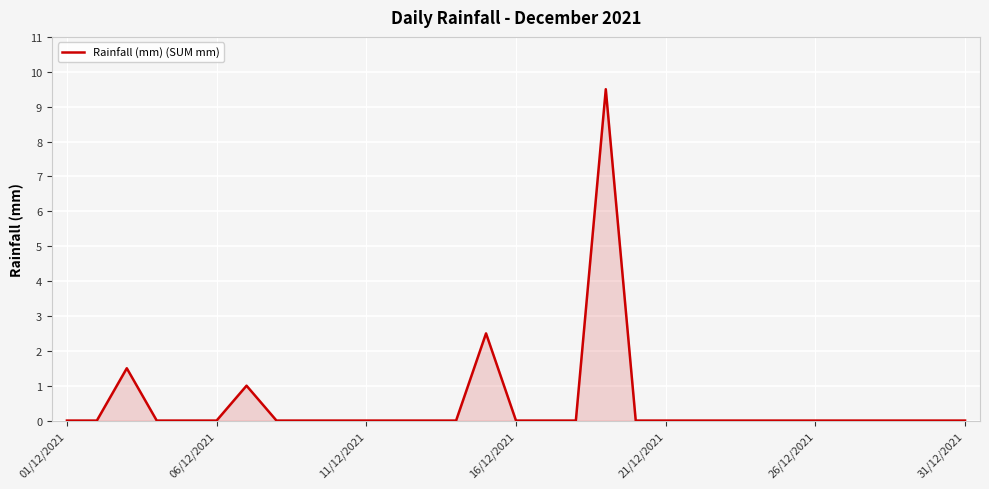

How many lines are shown in the chart?

1